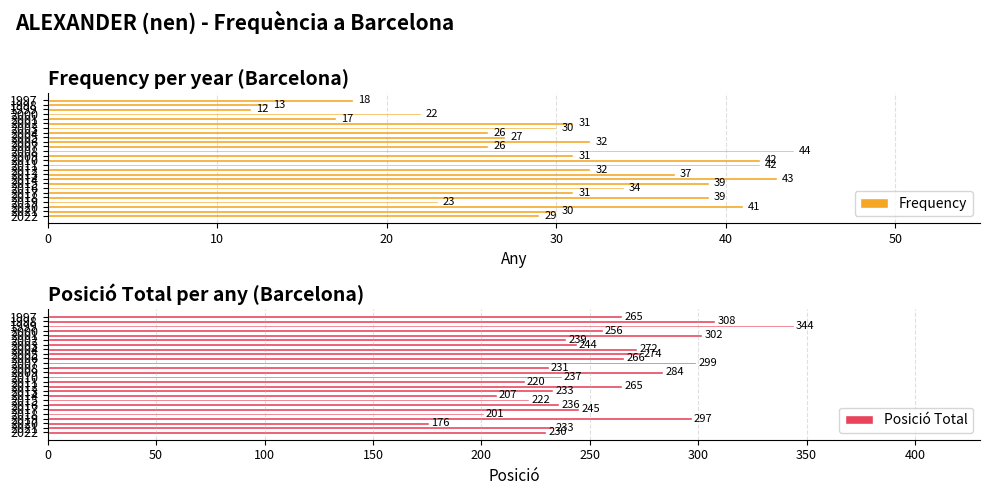

What is the difference between the maximum and minimum values in the Frequency series?

32